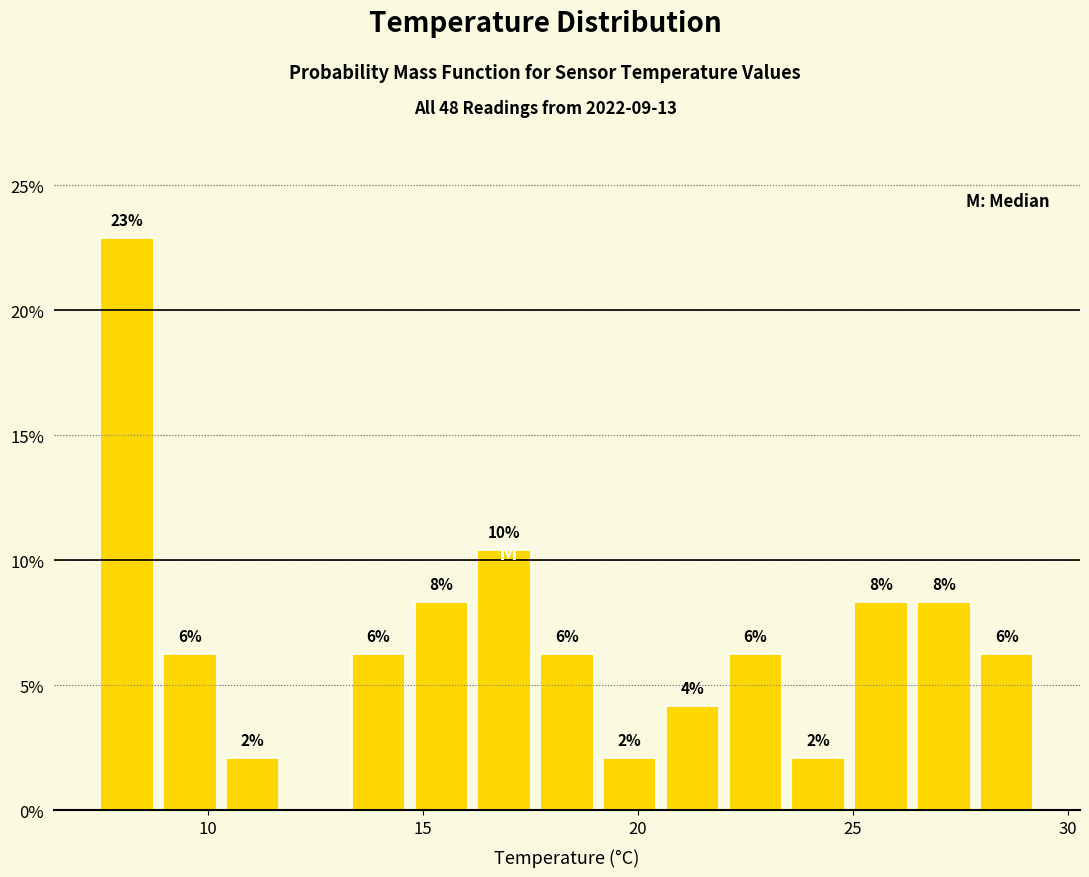

Around what value on the x-axis is the tallest bar? Give the approximate position of its centre, as read against the axis.

8.0